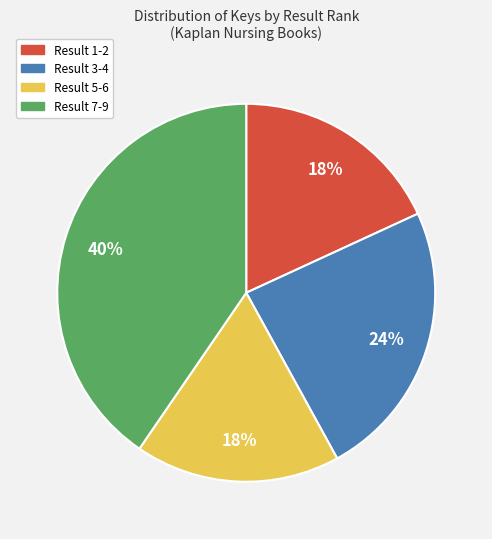

How many slices are in this pie chart?

4